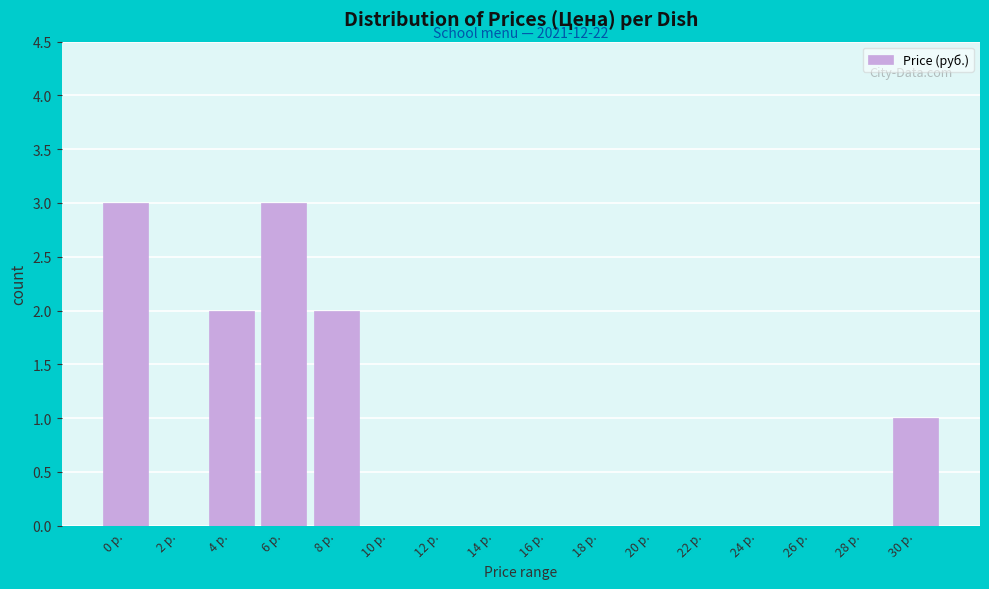

Reading left to right, list all the values displayed in this chart.

0 р.=3	2 р.=0	4 р.=2	6 р.=3	8 р.=2	10 р.=0	12 р.=0	14 р.=0	16 р.=0	18 р.=0	20 р.=0	22 р.=0	24 р.=0	26 р.=0	28 р.=0	30 р.=1